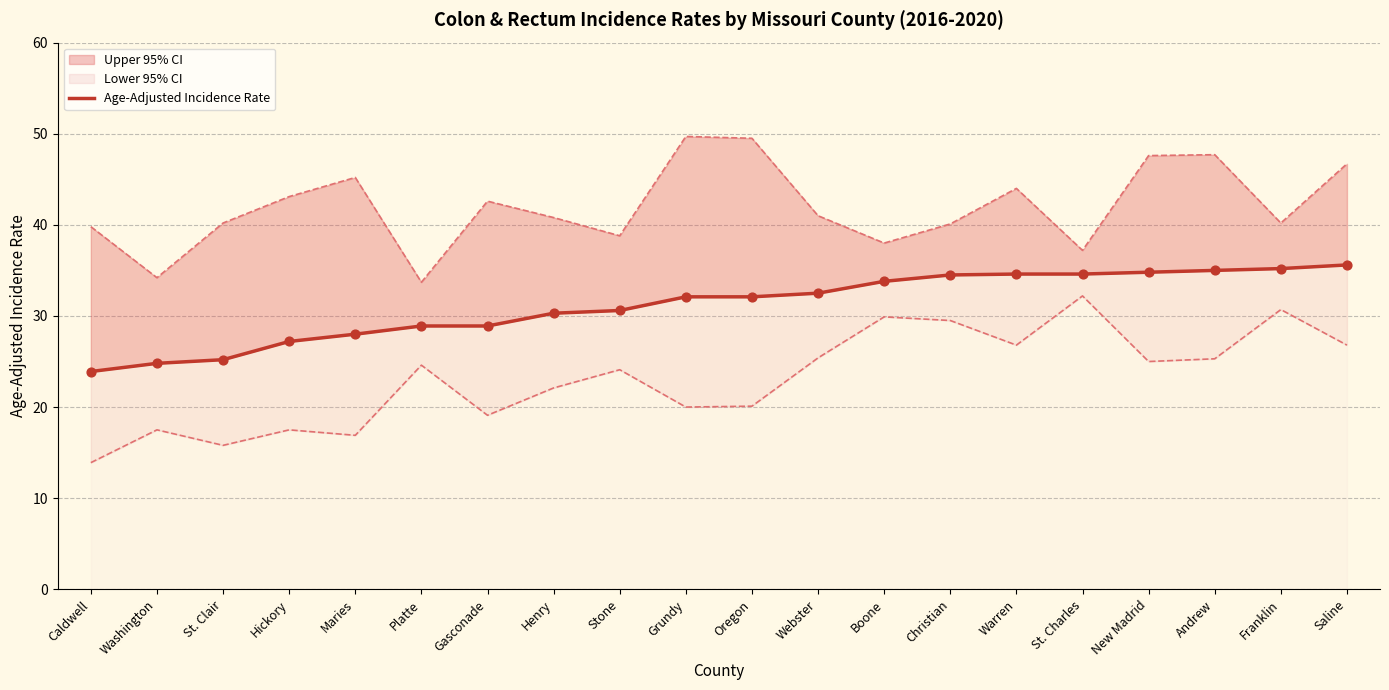

Between Maries and Webster, which is larger?

Webster